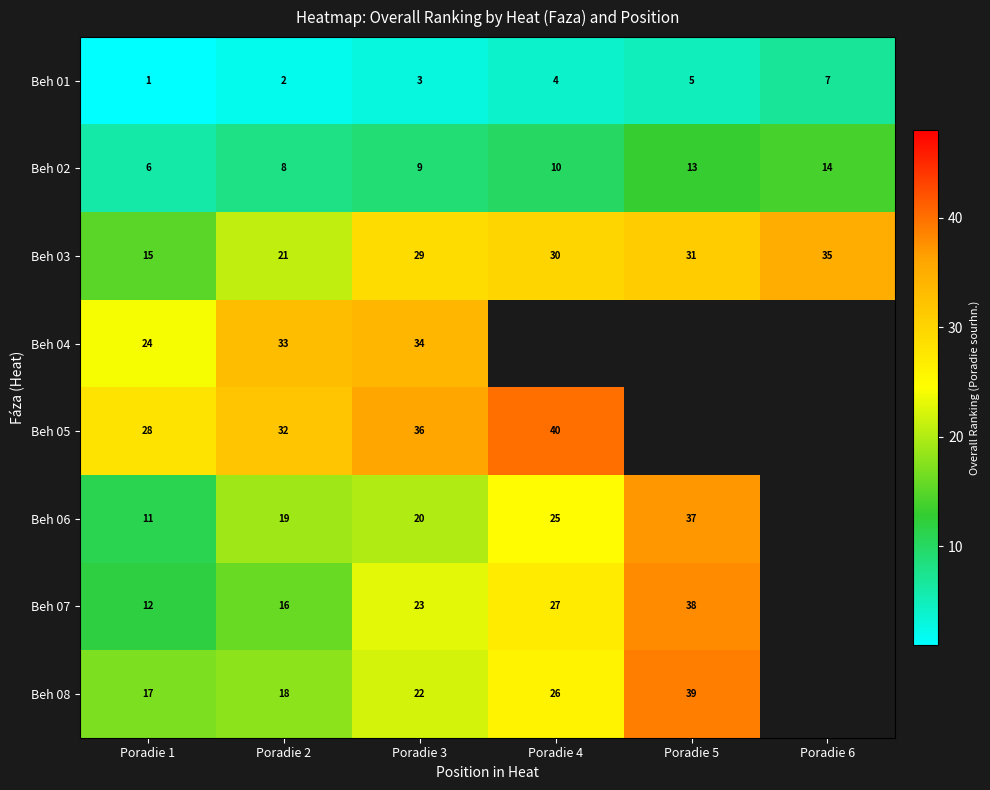

Which label corresponds to the smallest value in the chart?

Poradie 1